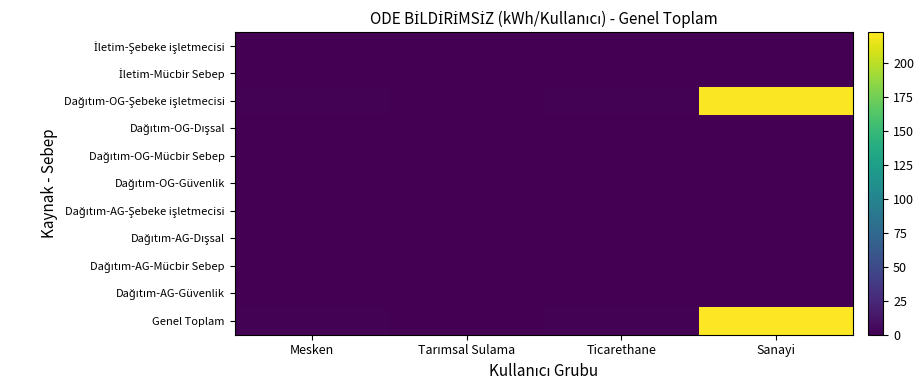

What is the total value across all series at Tarımsal Sulama?

0.6